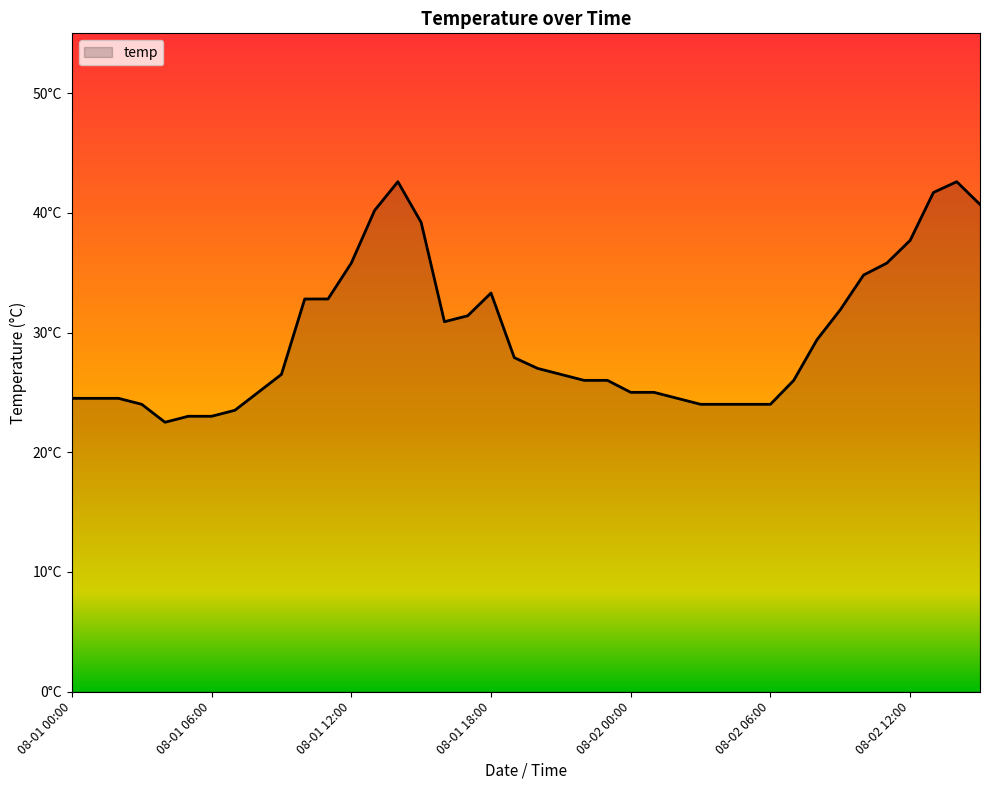

Is this an area chart (filled region under the line)?

Yes